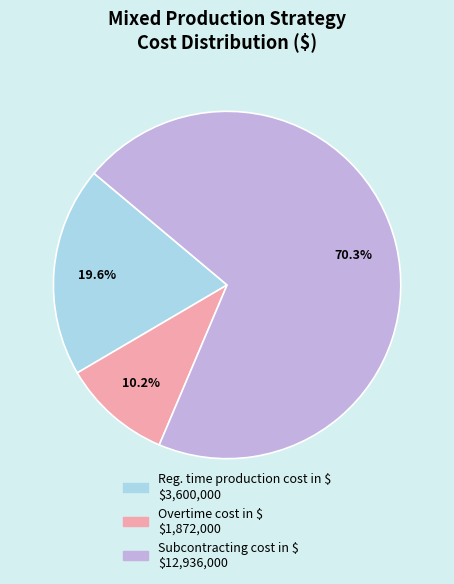

Rank the categories by value from lowest to highest.

Overtime cost in $, Reg. time production cost in $, Subcontracting cost in $